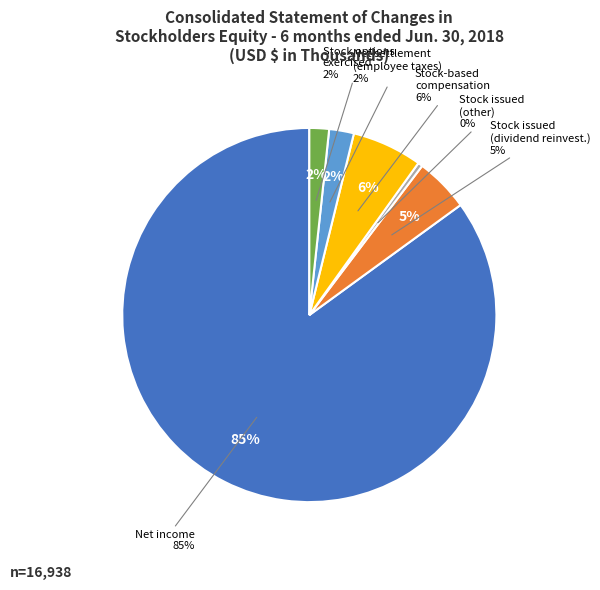

What percentage do Stock-based compensation and Common stock issued under dividend reinvestment together represent?

10.8%